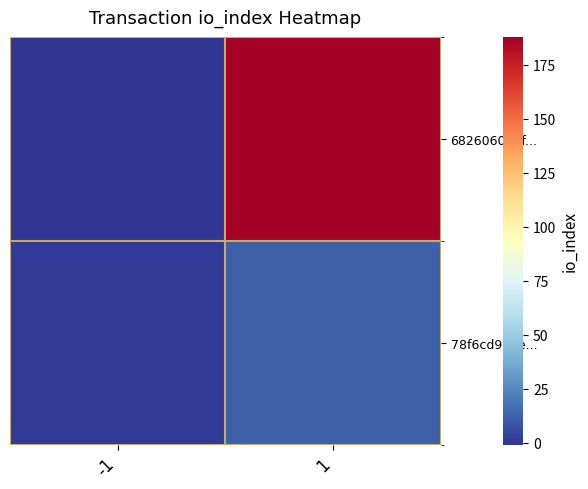

Rank the series by their average value, from highest to lowest.

682606089f..., 78f6cd9e6e...